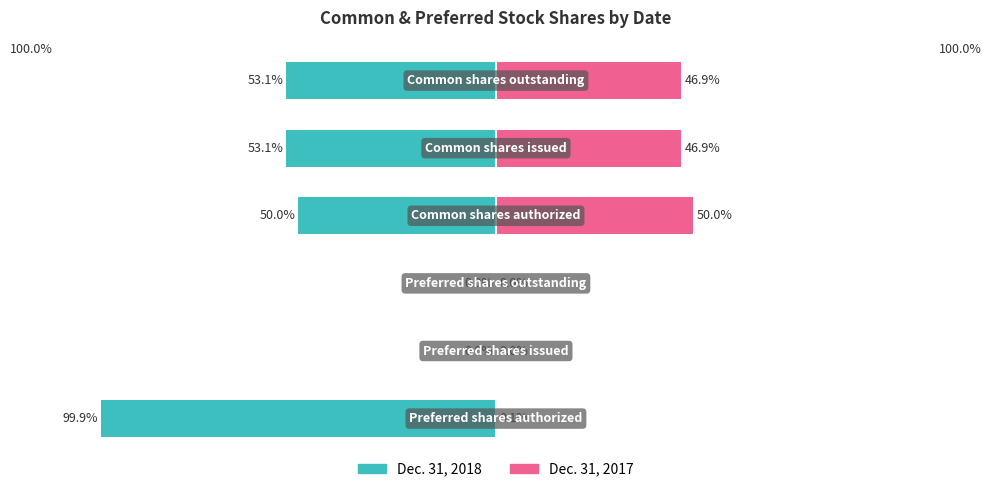

Is it true that Dec. 31, 2017 equals 50.0 at 3?

True